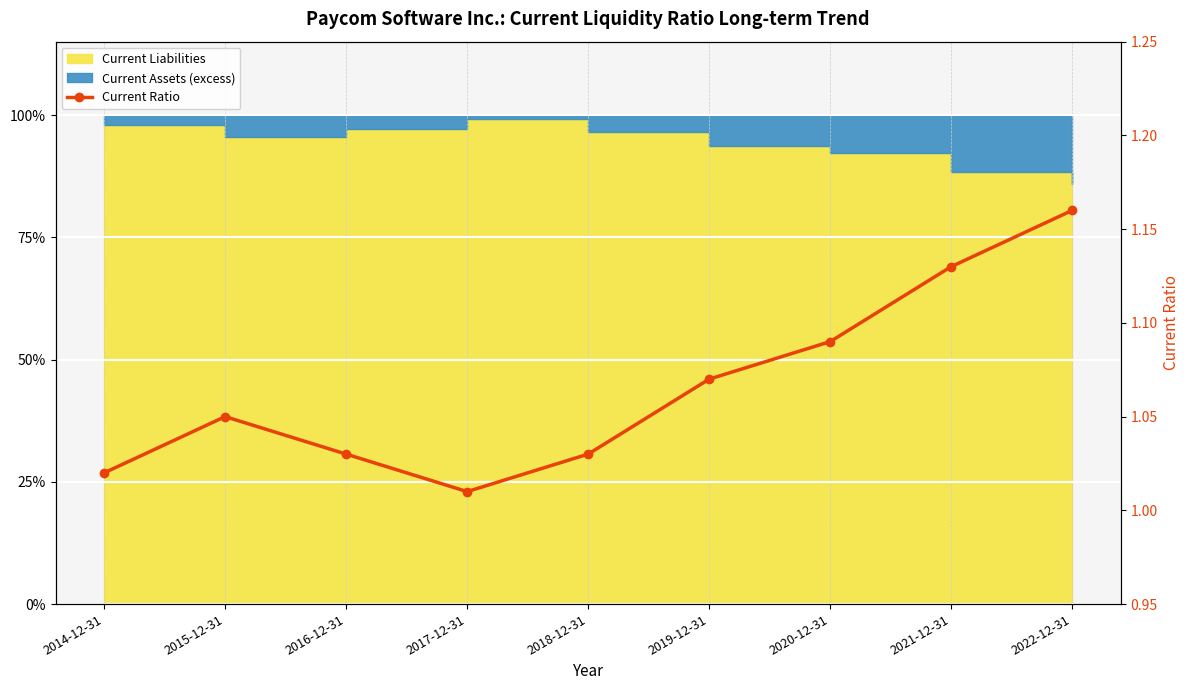

The chart shows a value of 1.0 at 2017-12-31. True or false?

True